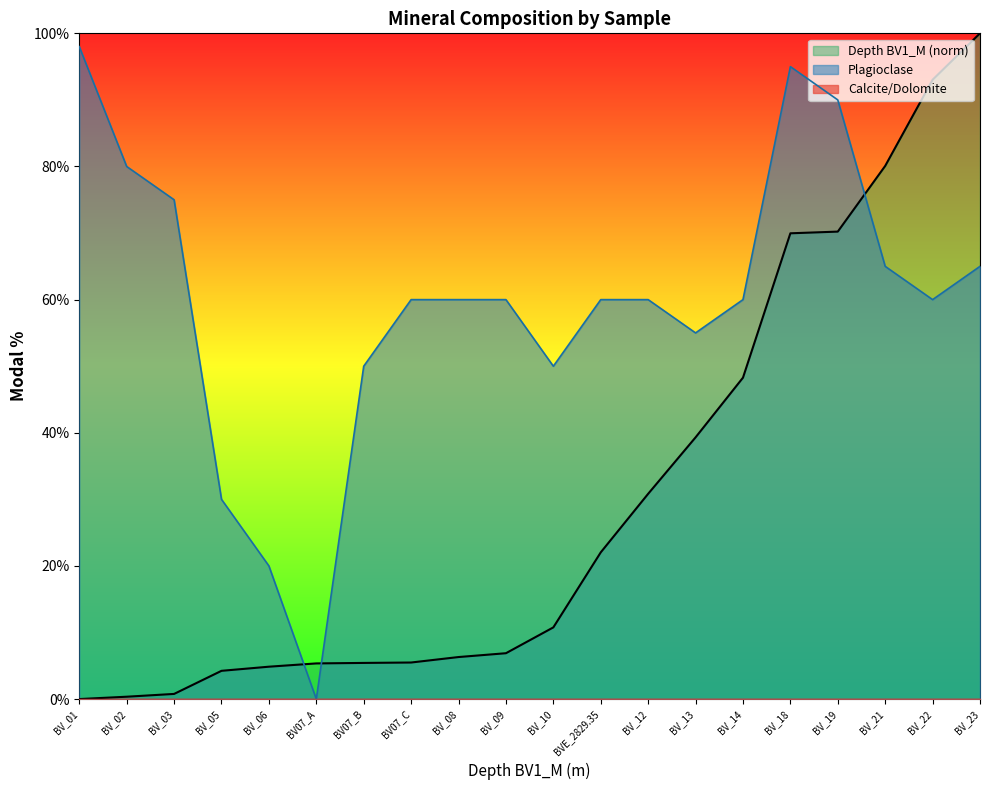

Rank the series by their maximum value, from highest to lowest.

Depth BV1_M, Plagioclase